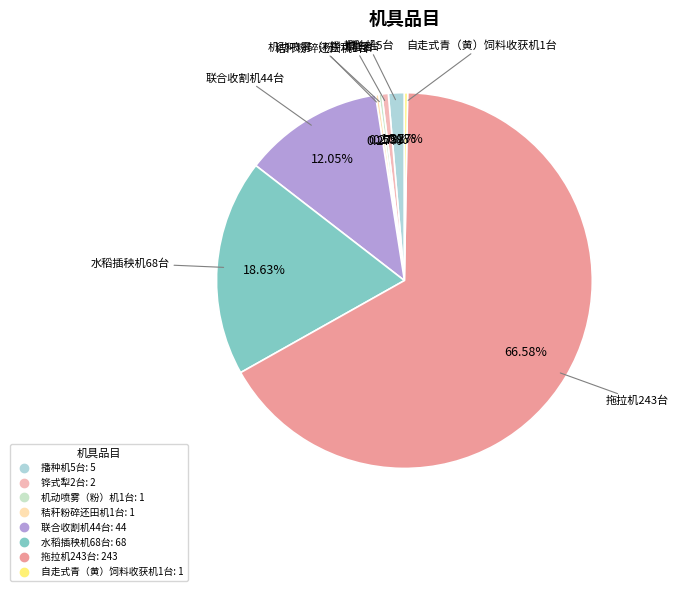

Which slice represents more than half of the pie?

拖拉机243台